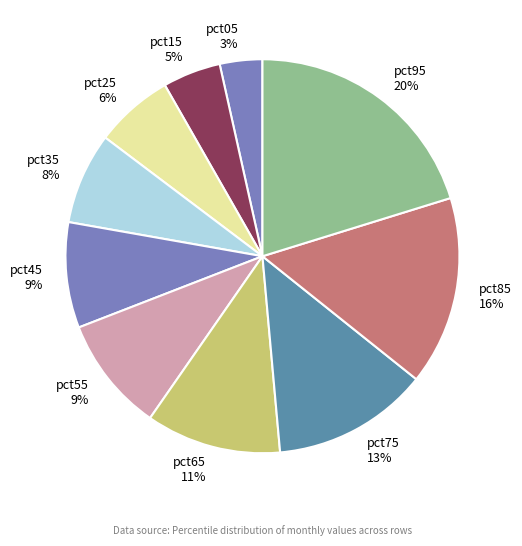

To the nearest percent, what portion does pct95 represent?

20%